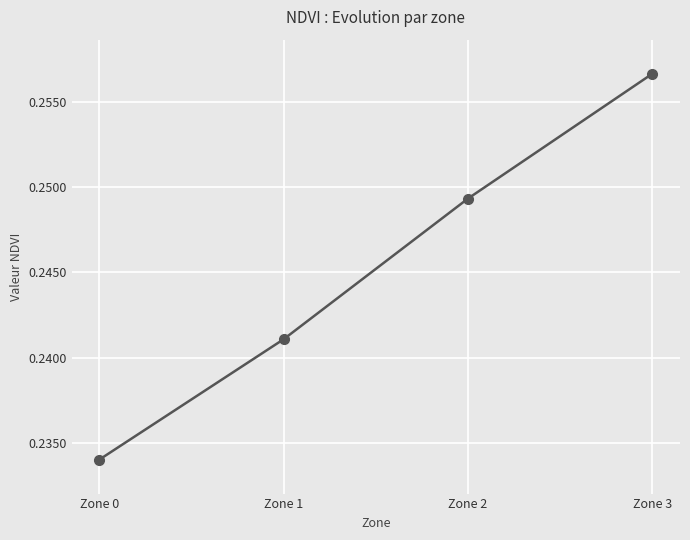

What is the sum of all values?

1.0